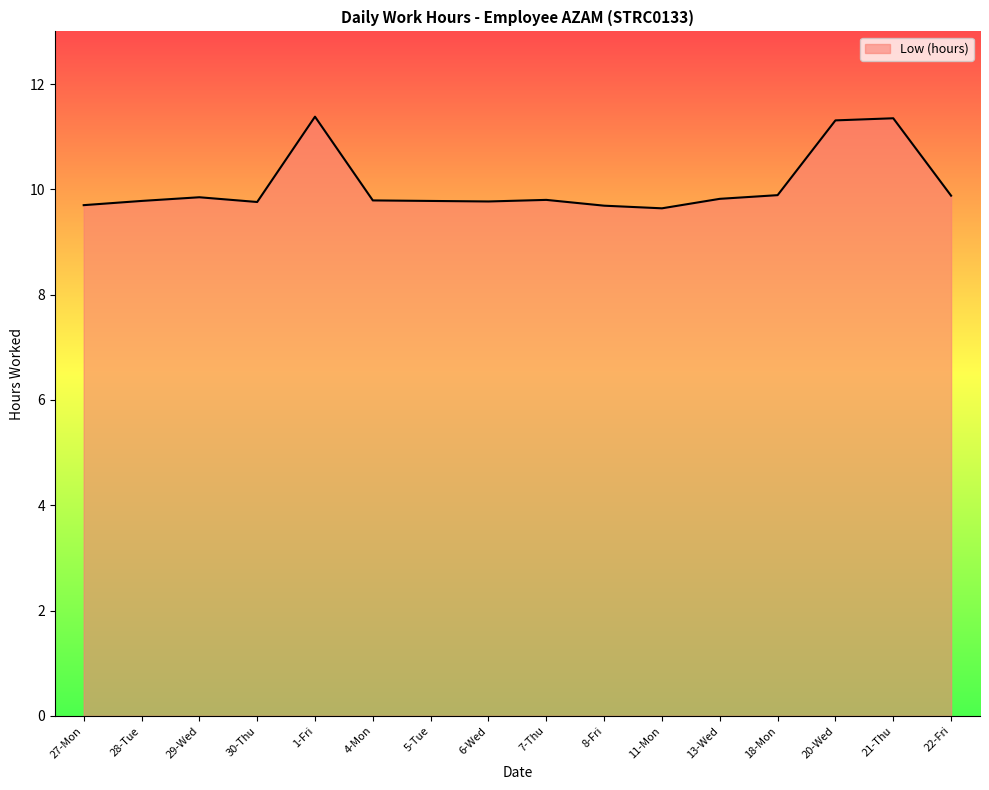

How many series are shown in this chart?

1